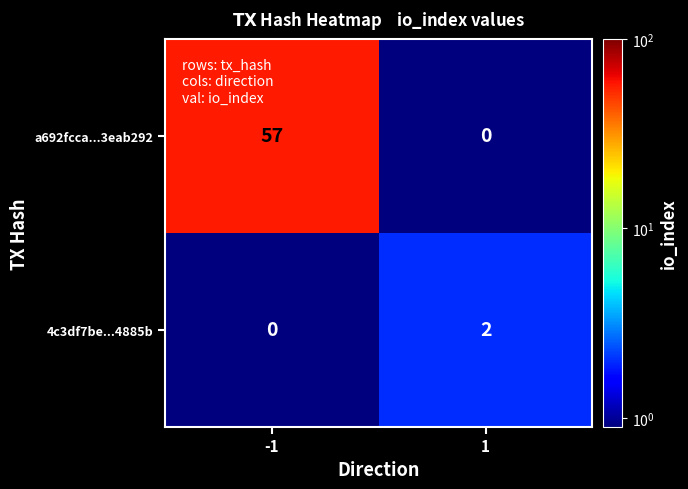

What is the difference between the a692fcca...3eab292 values at -1 and 1?

57